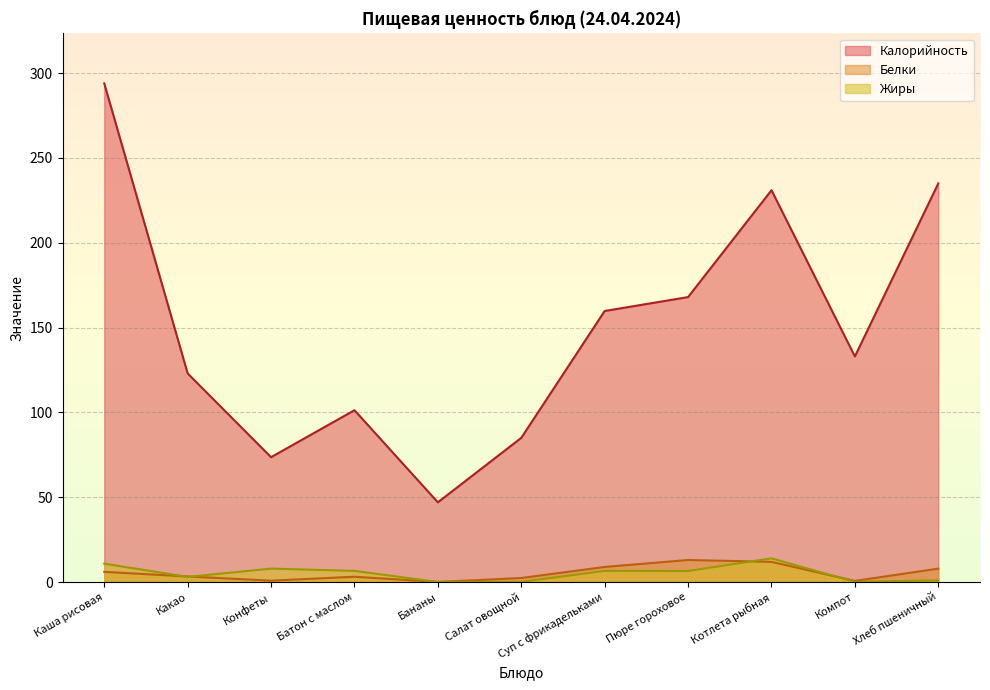

True or false: Калорийность and Белки intersect in this chart.

False